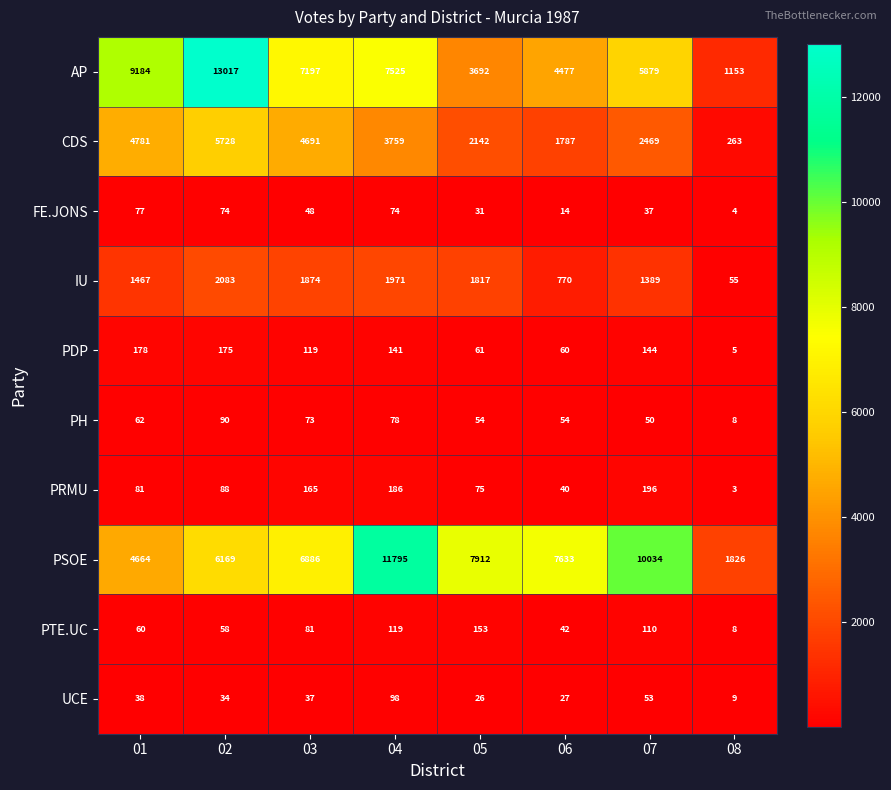

Count the number of categories in the chart.

8